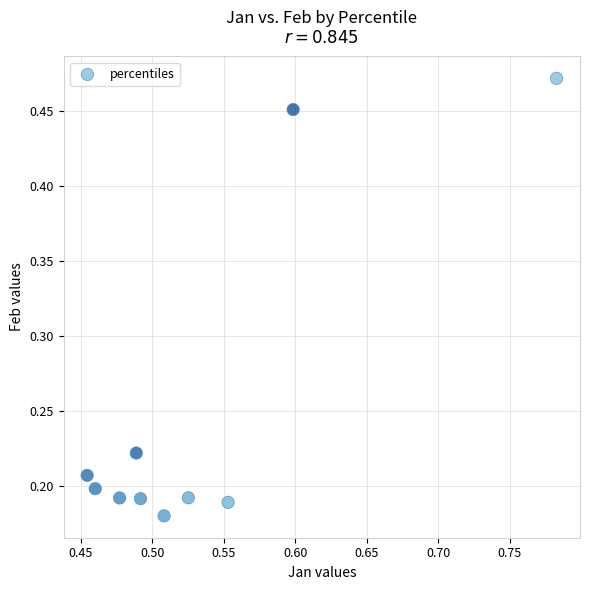

What is the range of Y values (max minus min)?

0.3